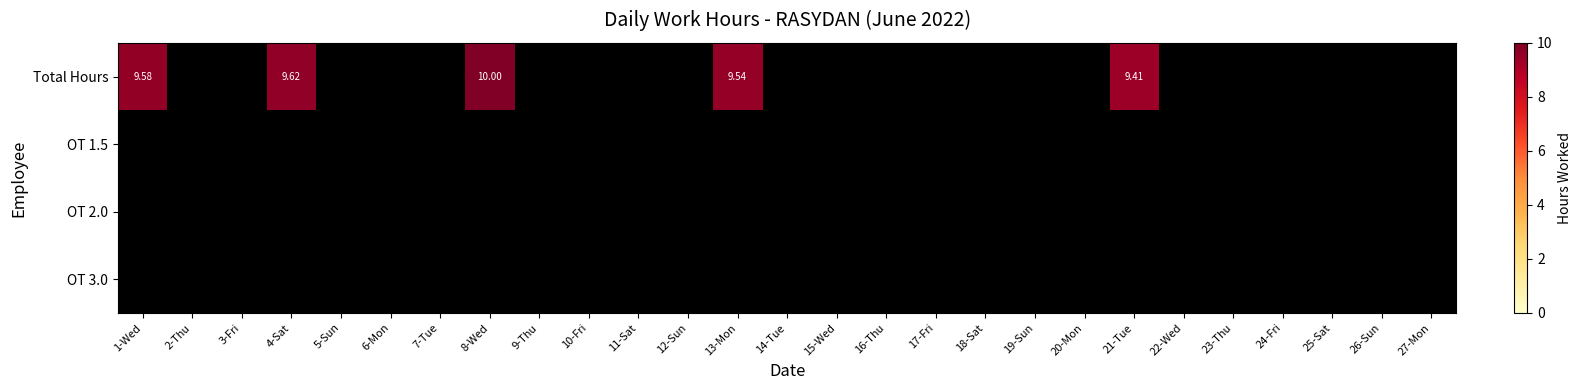

Which has a higher value, 17-Fri or 23-Thu?

23-Thu